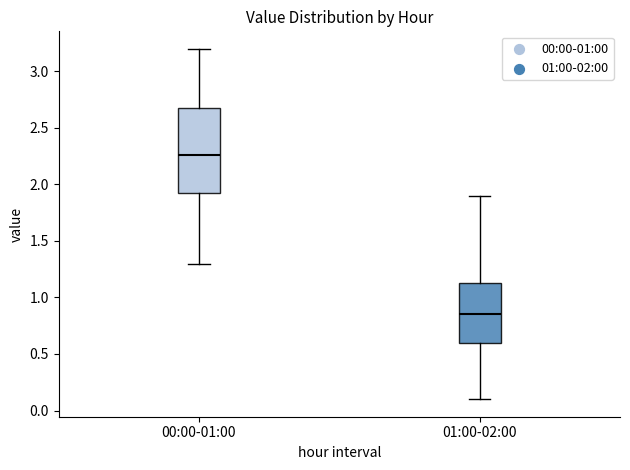

Where does the upper whisker of the box for 01:00-02:00 end on the y-axis? The values are not printed on the chart, so give them approximately, as read against the axis.

1.90